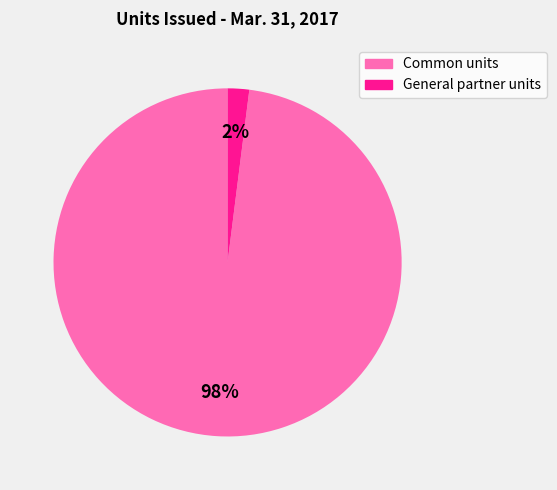

Which has a higher value, General partner units or Common units?

Common units